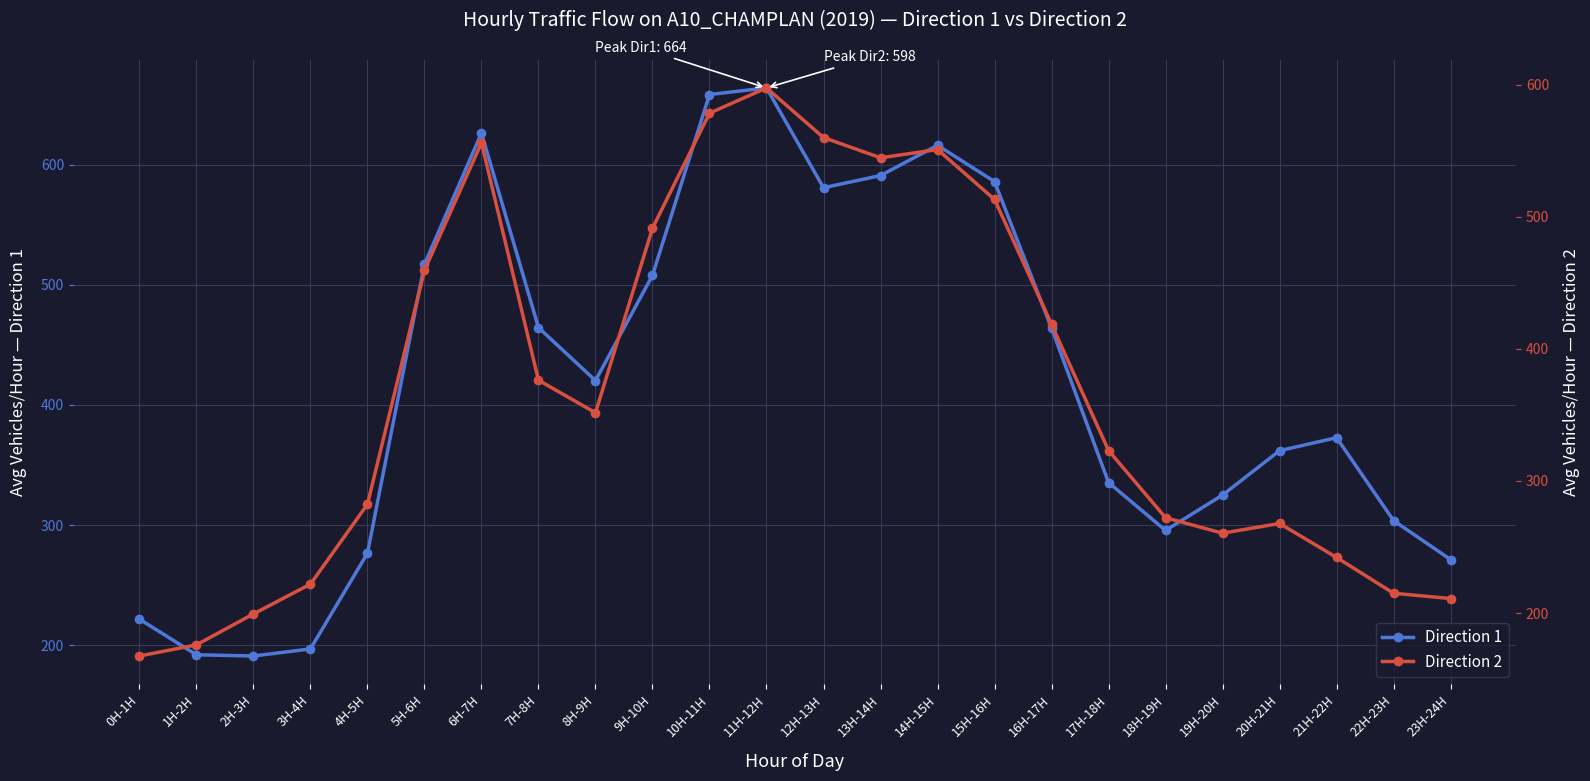

Reading left to right, list all the values displayed in this chart.

Direction 1: 221.7	191.9	190.9	196.8	276.5	517.2	626.5	464.4	420.3	507.9	658.5	664.0	580.9	591.1	616.2	586.0	464.0	335.4	295.5	325.0	361.9	372.8	303.7	271.2
Direction 2: 167.5	175.9	199.3	221.9	282.3	459.4	556.0	376.3	351.6	491.3	578.4	597.6	560.0	544.6	550.9	513.1	418.6	323.0	272.2	260.4	267.8	242.1	215.0	211.0